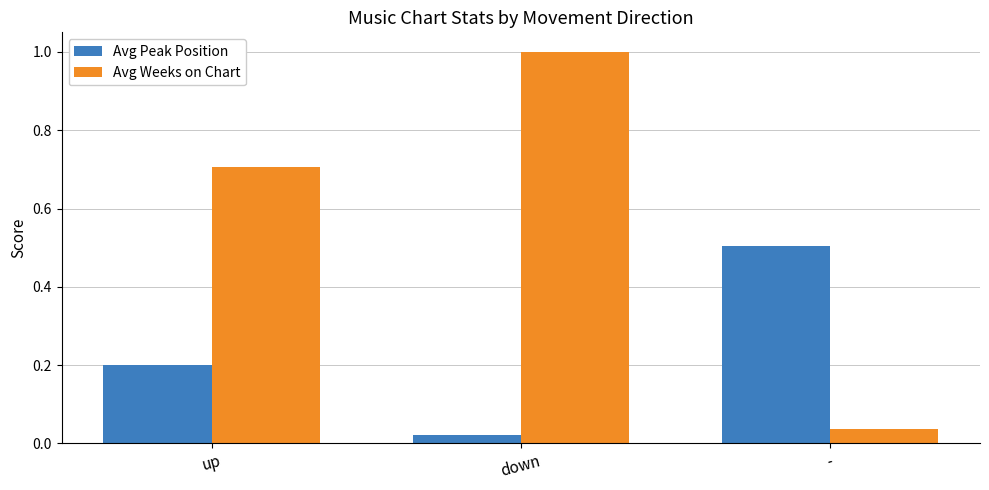

What is the difference between the Avg Weeks on Chart values at up and -?

0.7